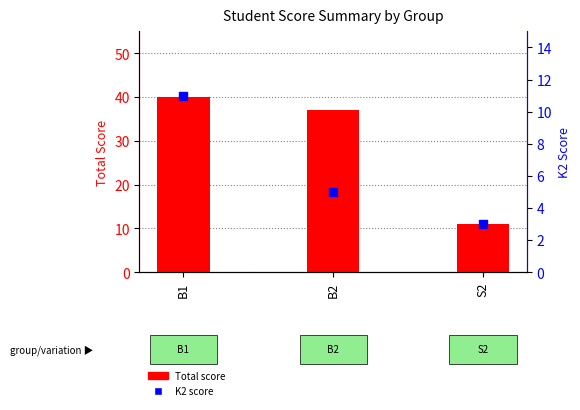

What are all the series names shown in the legend?

Total Score, K2 Score